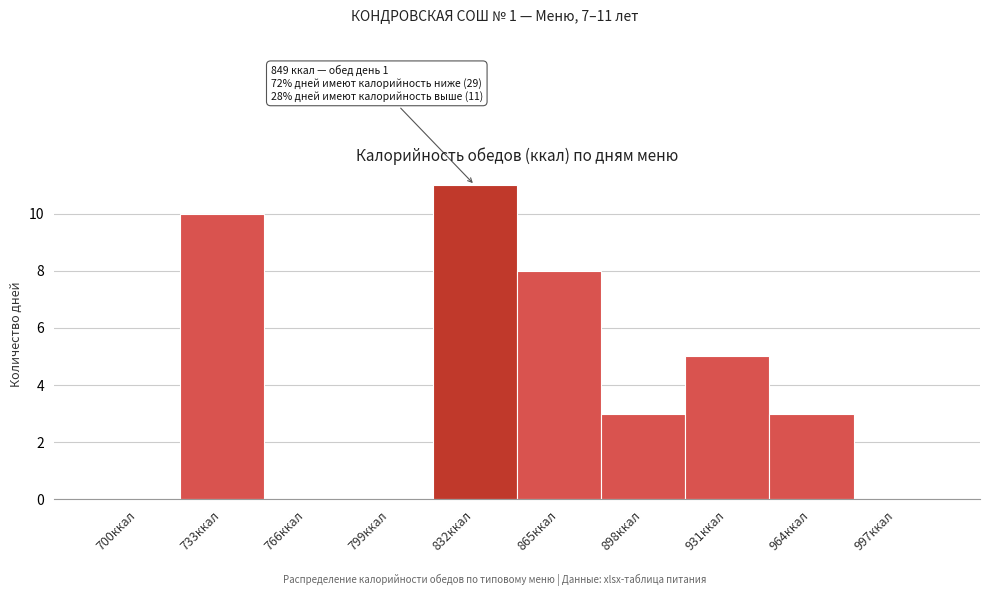

Reading left to right, transcribe all the data shown in this chart.

700ккал=0	733ккал=10	766ккал=0	799ккал=0	832ккал=11	865ккал=8	898ккал=3	931ккал=5	964ккал=3	997ккал=0